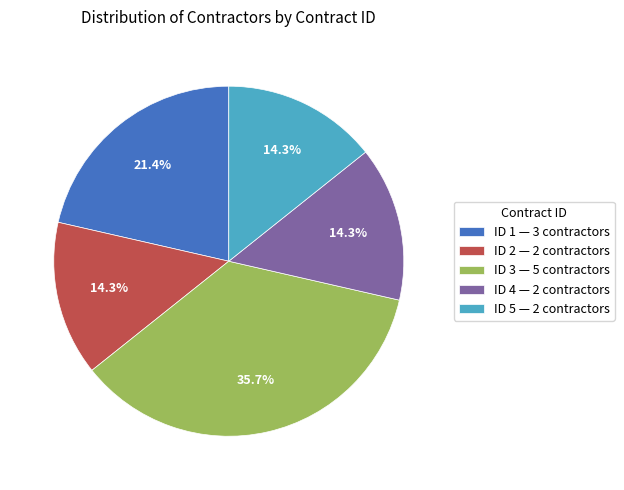

To the nearest percent, what percentage of the pie is ID 3?

36%